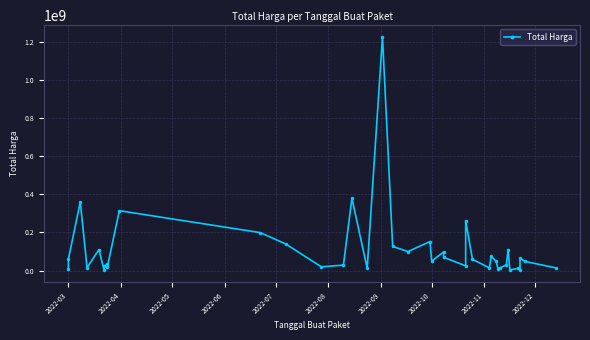

How many points are lower than both their immediate neighbors (excluding endpoints)?

12